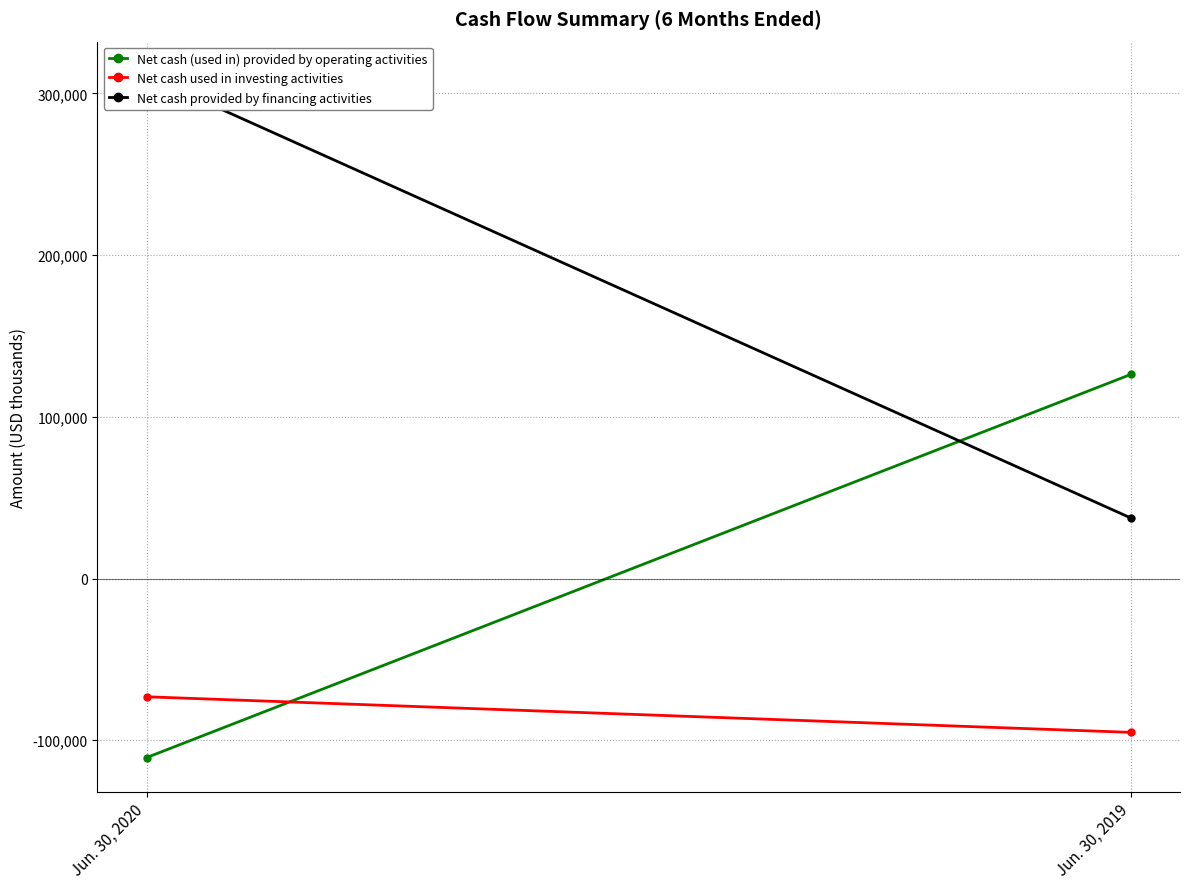

Reading left to right, what are all the values shown in this chart?

Net cash (used in) provided by operating activities: -110703	126197
Net cash used in investing activities: -73109	-95121
Net cash provided by financing activities: 310896	37447